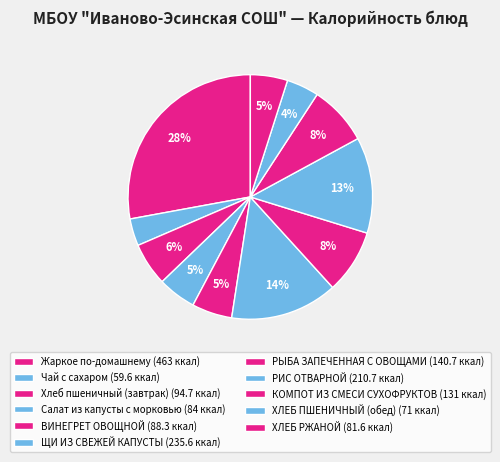

To the nearest percent, what portion does ХЛЕБ ПШЕНИЧНЫЙ (обед) represent?

4%